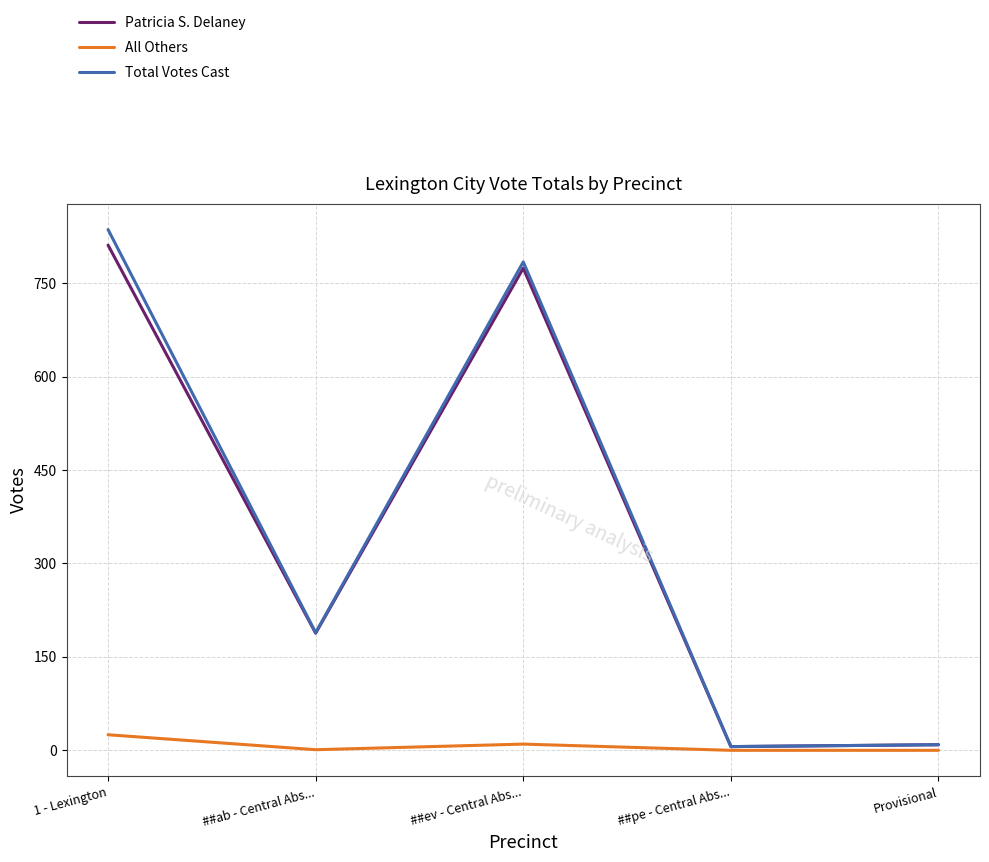

Rank the series by their maximum value, from lowest to highest.

All Others, Patricia S. Delaney, Total Votes Cast